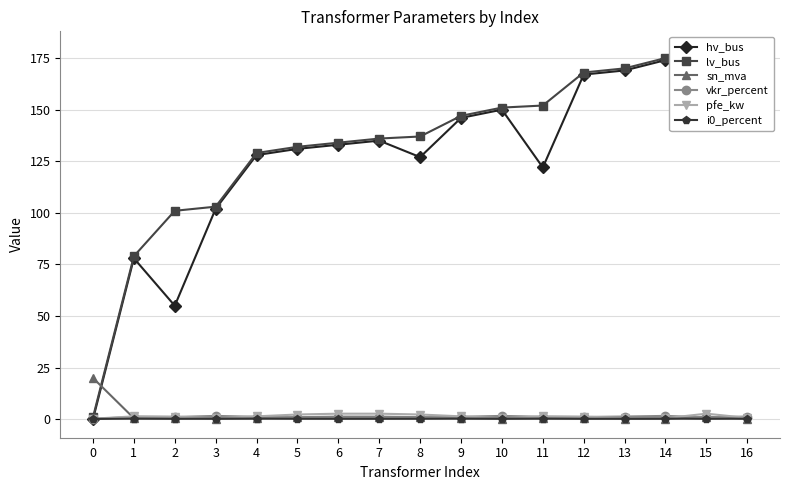

How many series are shown in this chart?

6